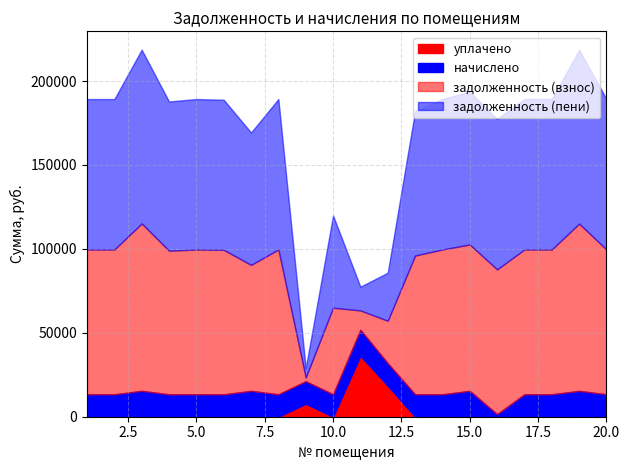

At how many categories does at least one series exceed 16050?

19